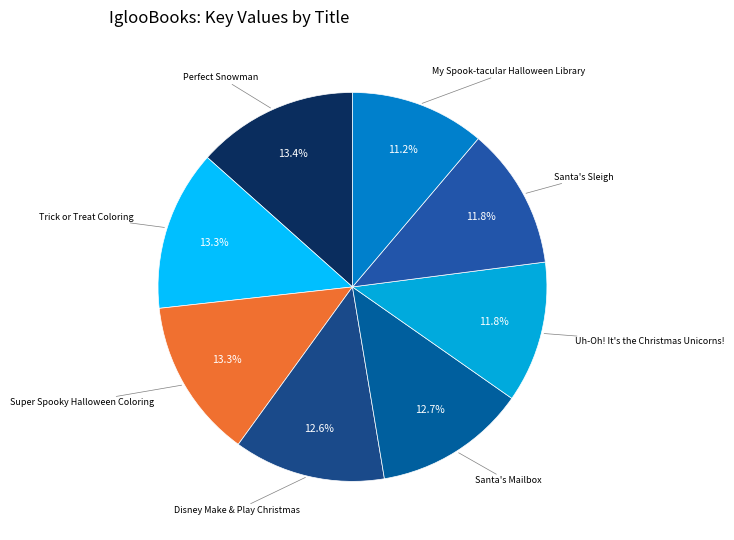

What portion of the pie excludes Uh-Oh! It's the Christmas Unicorns!?

88.2%